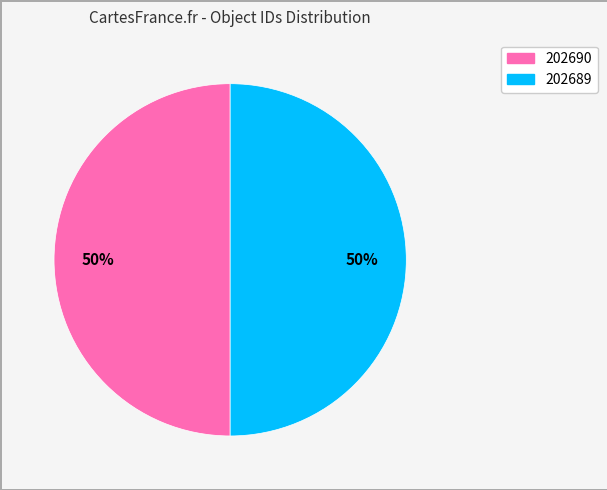

What is the ratio of the value at 202689 to the value at 202690?

1.0